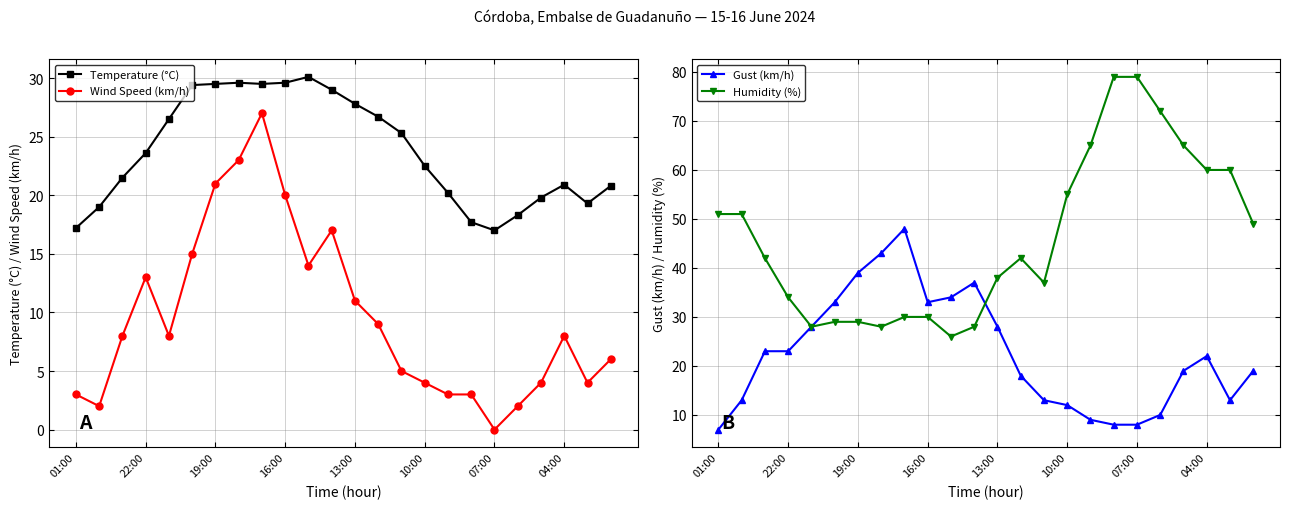

True or false: Wind Speed (km/h) and Temperature (°C) cross at least once.

False